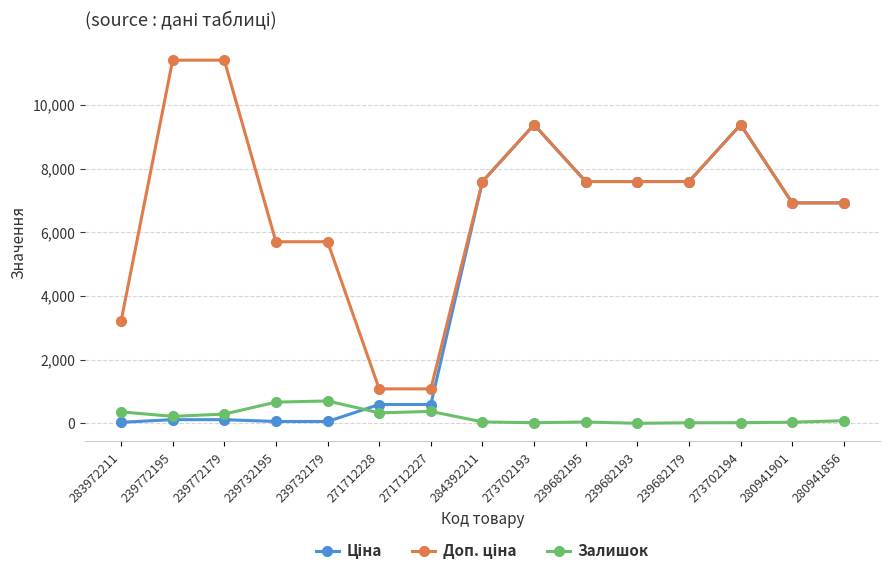

At how many categories does at least one series exceed 3499?

12